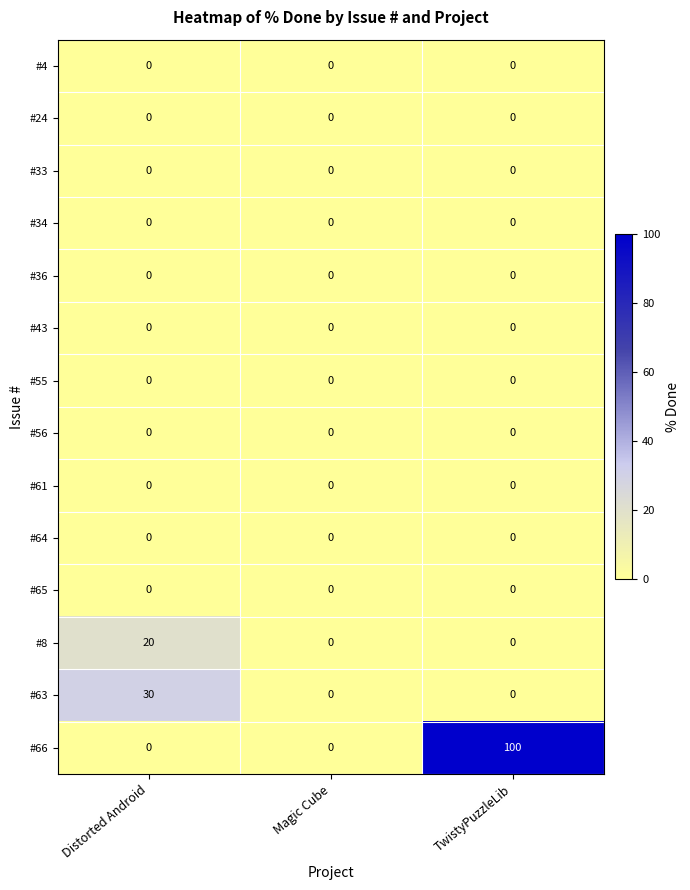

The #63 series shows 15 at Magic Cube. True or false?

False